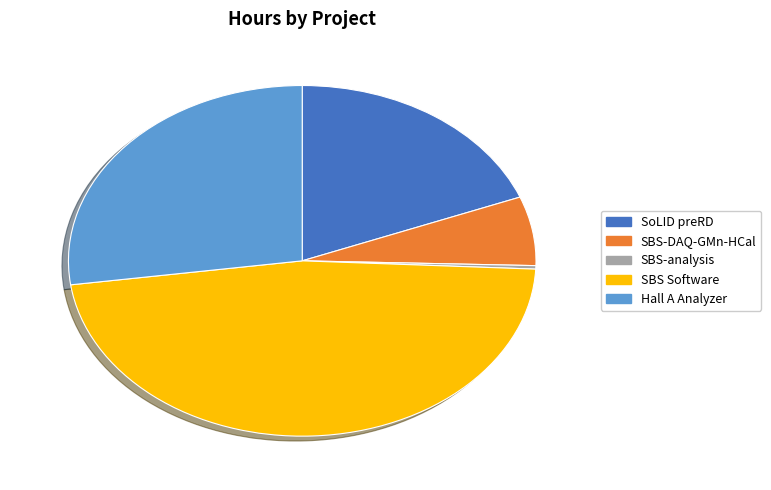

Which has a higher value, SoLID preRD or SBS Software?

SBS Software